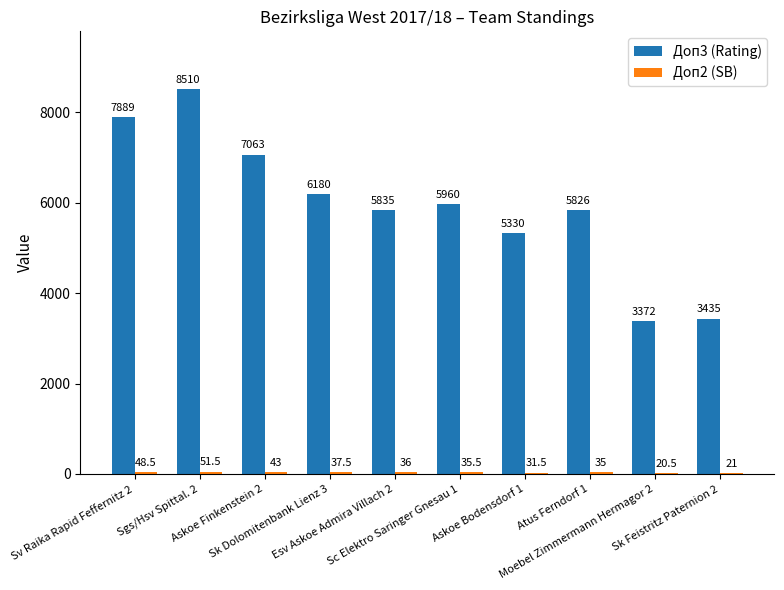

What is the sum of all Доп3 (Rating) values?

59400.0